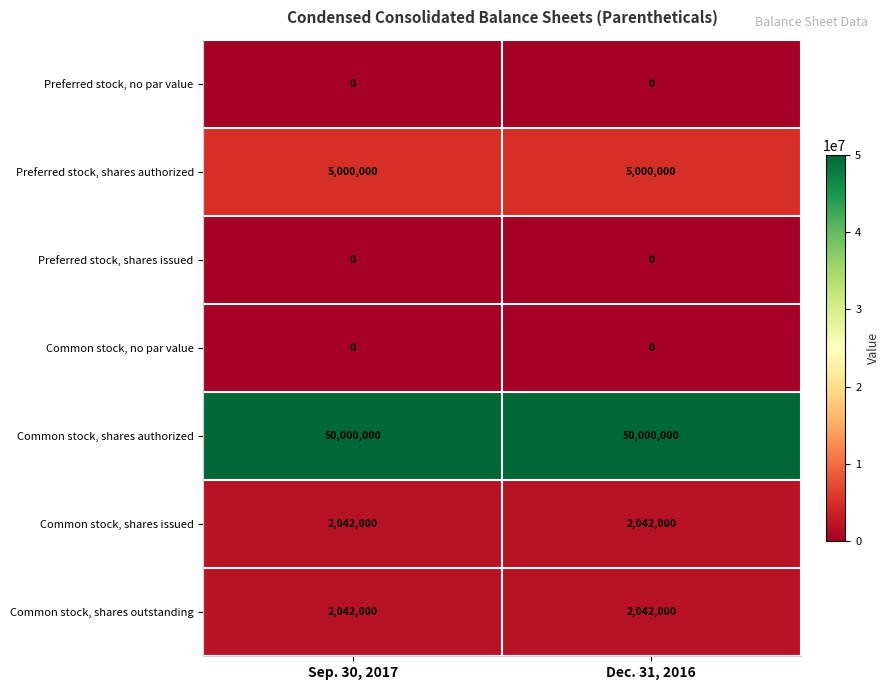

Reading left to right, list all the values displayed in this chart.

Preferred stock, no par value: 0	0
Preferred stock, shares authorized: 5000000	5000000
Preferred stock, shares issued: 0	0
Common stock, no par value: 0	0
Common stock, shares authorized: 50000000	50000000
Common stock, shares issued: 2042000	2042000
Common stock, shares outstanding: 2042000	2042000